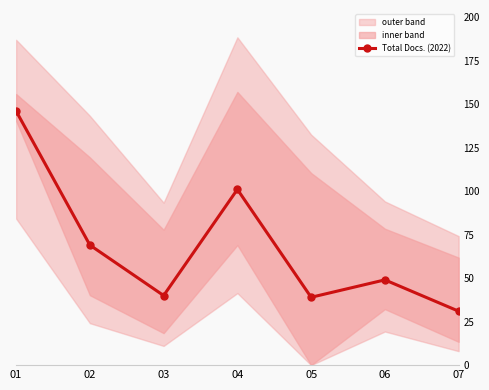

What is the sum of all values?

475